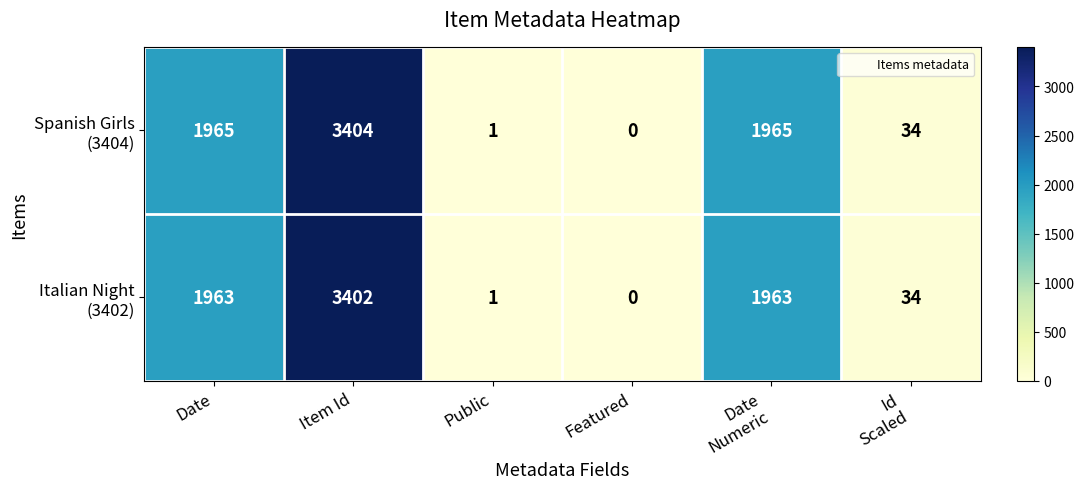

At how many categories does at least one series exceed 880?

3